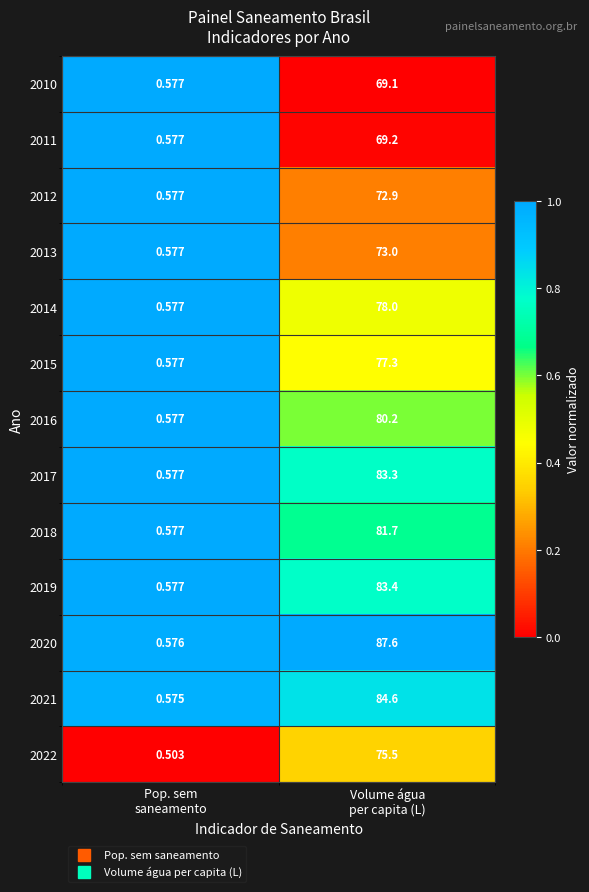

List the series in order of their peak value, highest first.

2020, 2021, 2019, 2017, 2018, 2016, 2014, 2015, 2022, 2013, 2012, 2011, 2010